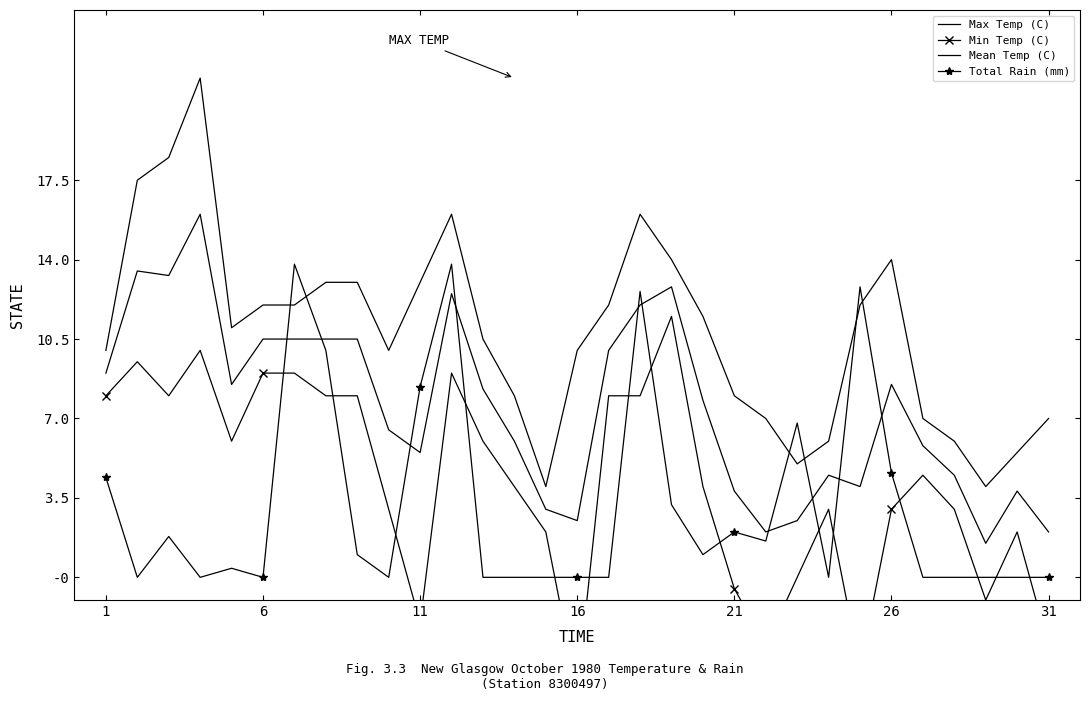

Is this an area chart (filled region under the line)?

No